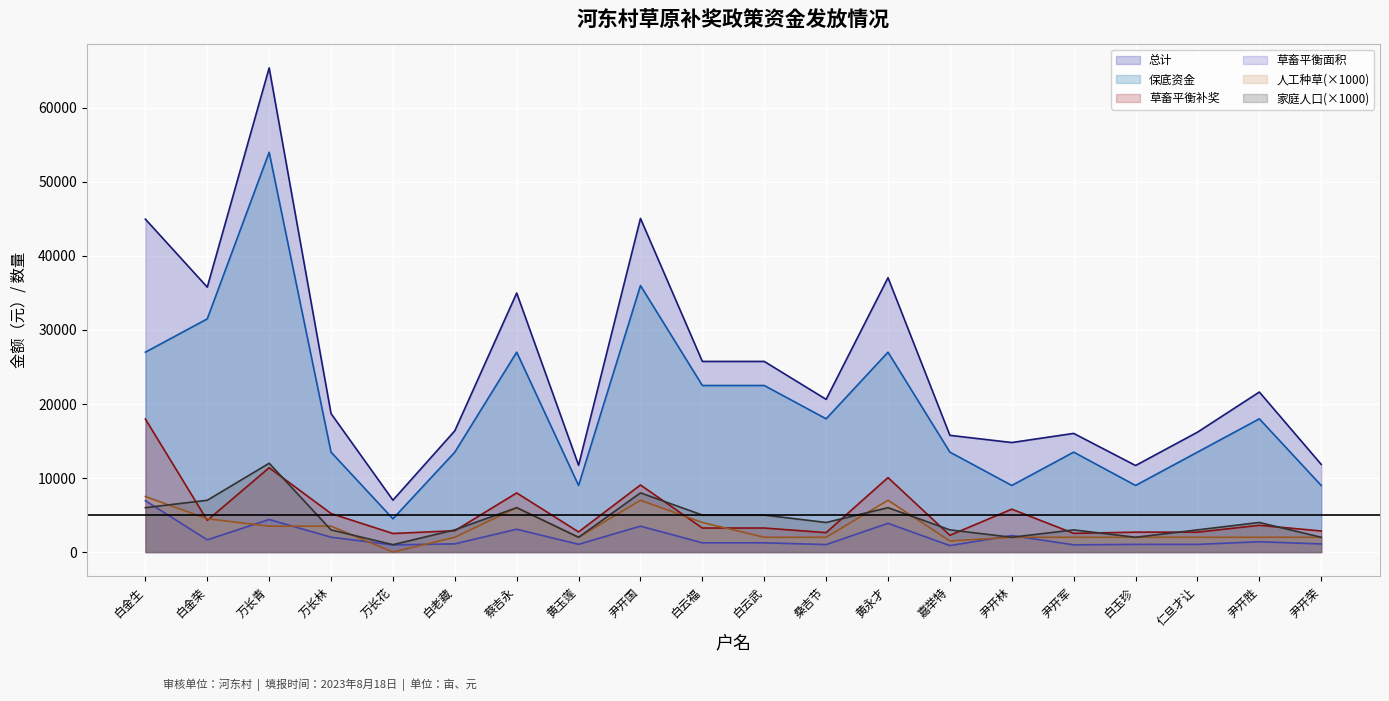

Reading left to right, what are all the values shown in this chart?

家庭人口: 27000.0	31500.0	54000.0	13500.0	4500.0	13500.0	27000.0	9000.0	36000.0	22500.0	22500.0	18000.0	27000.0	13500.0	9000.0	13500.0	9000.0	13500.0	18000.0	9000.0
草畜平衡面积: 17966.8	4283.9	11398.6	5208.5	2512.3	2885.3	7990.1	2724.7	9067.6	3250.4	3250.4	2628.8	10059.6	2268.8	5796.4	2530.4	2693.6	2693.6	3618.2	2849.0
人工种草: 7500.0	4500.0	3500.0	3500.0	0.0	2000.0	6000.0	2000.0	7000.0	4000.0	2000.0	2000.0	7000.0	1500.0	2000.0	2000.0	2000.0	2000.0	2000.0	2000.0
草畜平衡补奖: 6937.0	1654.0	4401.0	2011.0	970.0	1114.0	3085.0	1052.0	3501.0	1255.0	1255.0	1015.0	3884.0	876.0	2238.0	977.0	1040.0	1040.0	1397.0	1100.0
保底资金: 6000.0	7000.0	12000.0	3000.0	1000.0	3000.0	6000.0	2000.0	8000.0	5000.0	5000.0	4000.0	6000.0	3000.0	2000.0	3000.0	2000.0	3000.0	4000.0	2000.0
总计: 44966.8	35783.9	65398.6	18708.5	7012.3	16385.3	34990.2	11724.7	45067.6	25750.5	25750.5	20628.8	37059.6	15768.8	14796.4	16030.4	11693.6	16193.6	21618.2	11849.0